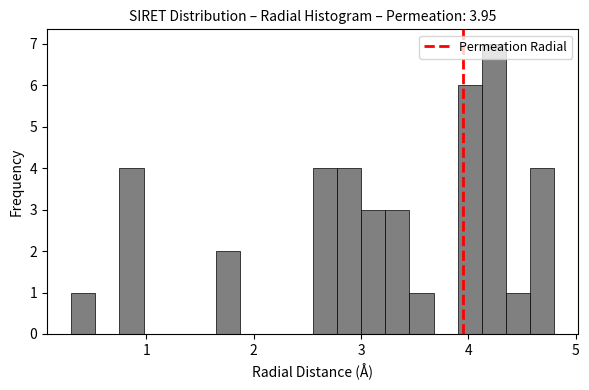

Read against the x-axis, roughly where is the centre of the tallest bar?

4.2